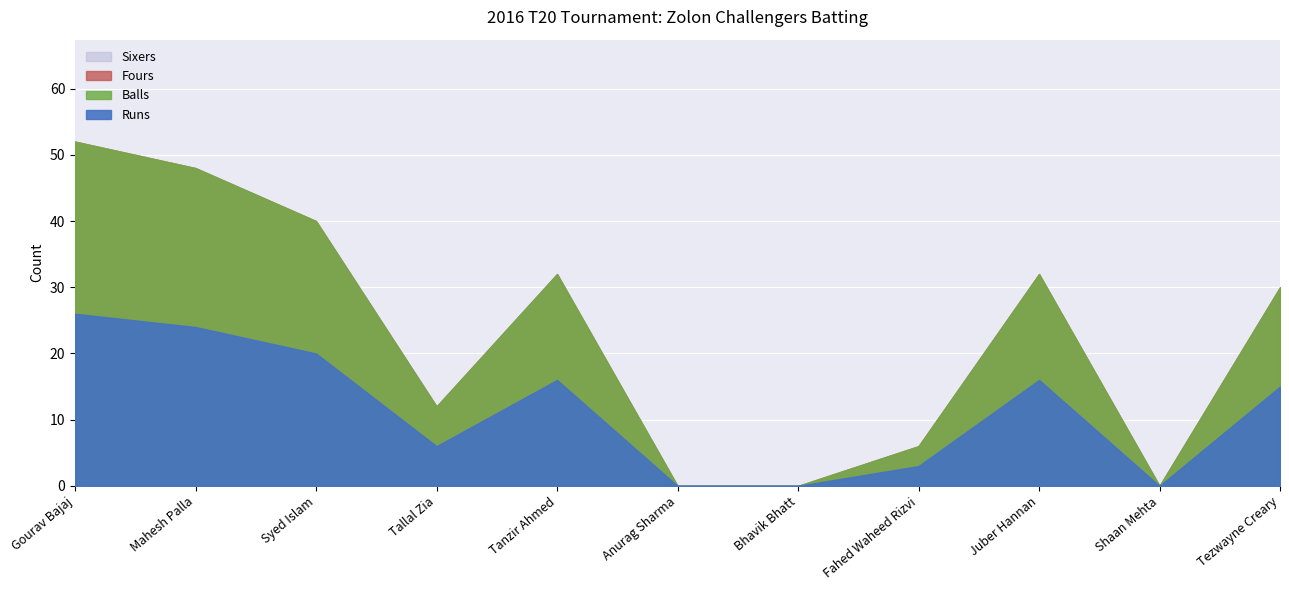

List the labels in order of Runs value, smallest first.

Anurag Sharma, Bhavik Bhatt, Shaan Mehta, Fahed Waheed Rizvi, Tallal Zia, Tezwayne Creary, Tanzir Ahmed, Juber Hannan, Syed Islam, Mahesh Palla, Gourav Bajaj